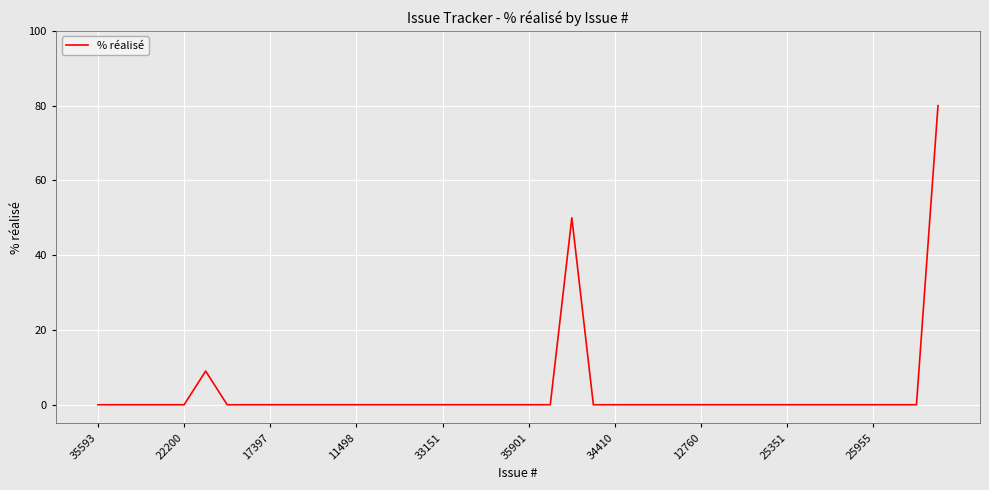

Is this an area chart (filled region under the line)?

No